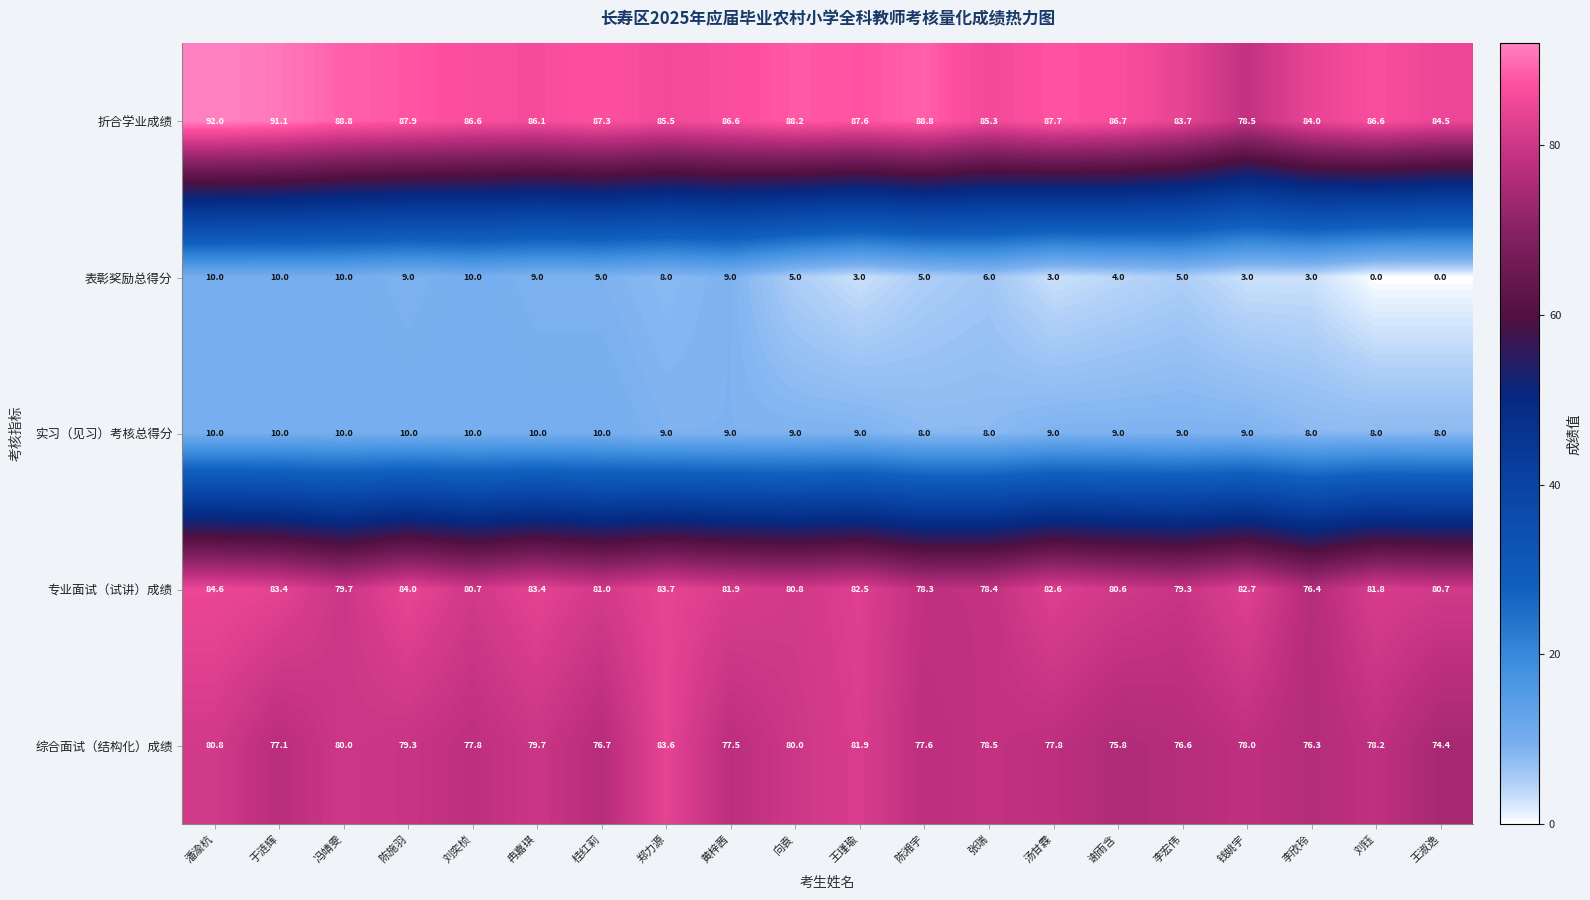

Rank the series at 冉嘉琪 from lowest to highest value.

表彰奖励总得分, 实习（见习）考核总得分, 综合面试（结构化）成绩, 专业面试（试讲）成绩, 折合学业成绩